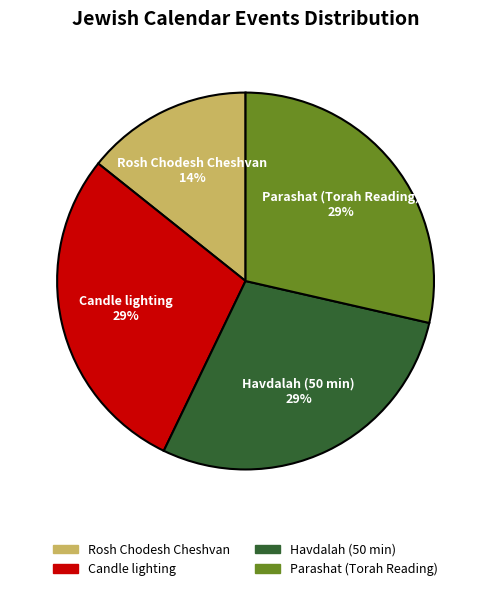

Is the sum of Parashat (Torah Reading) and Candle lighting greater than half?

Yes